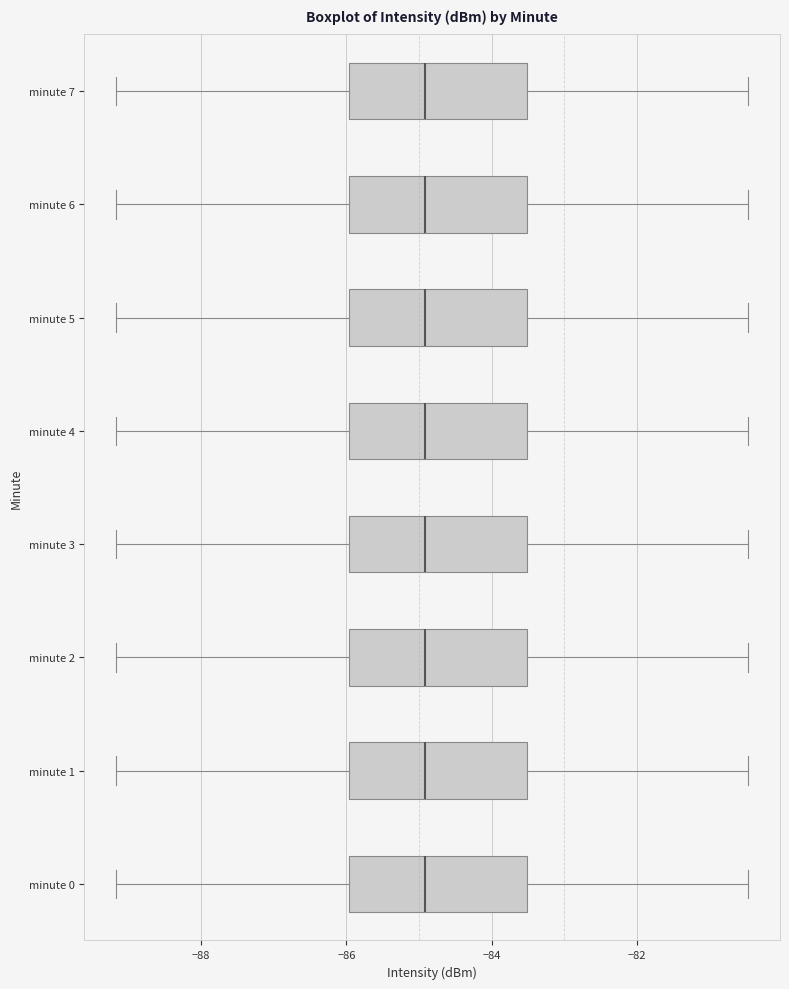

Reading bottom to top, read every box against the x-axis: the position of its median line, the range the box covers, and the ends of its whiskers. The values are not printed on the chart, so give them approximately, as read against the axis.

minute 0: median -85.0, box -86.0 to -83.6, whiskers -89.2 to -80.4
minute 1: median -85.0, box -86.0 to -83.6, whiskers -89.2 to -80.4
minute 2: median -85.0, box -86.0 to -83.6, whiskers -89.2 to -80.4
minute 3: median -85.0, box -86.0 to -83.6, whiskers -89.2 to -80.4
minute 4: median -85.0, box -86.0 to -83.6, whiskers -89.2 to -80.4
minute 5: median -85.0, box -86.0 to -83.6, whiskers -89.2 to -80.4
minute 6: median -85.0, box -86.0 to -83.6, whiskers -89.2 to -80.4
minute 7: median -85.0, box -86.0 to -83.6, whiskers -89.2 to -80.4